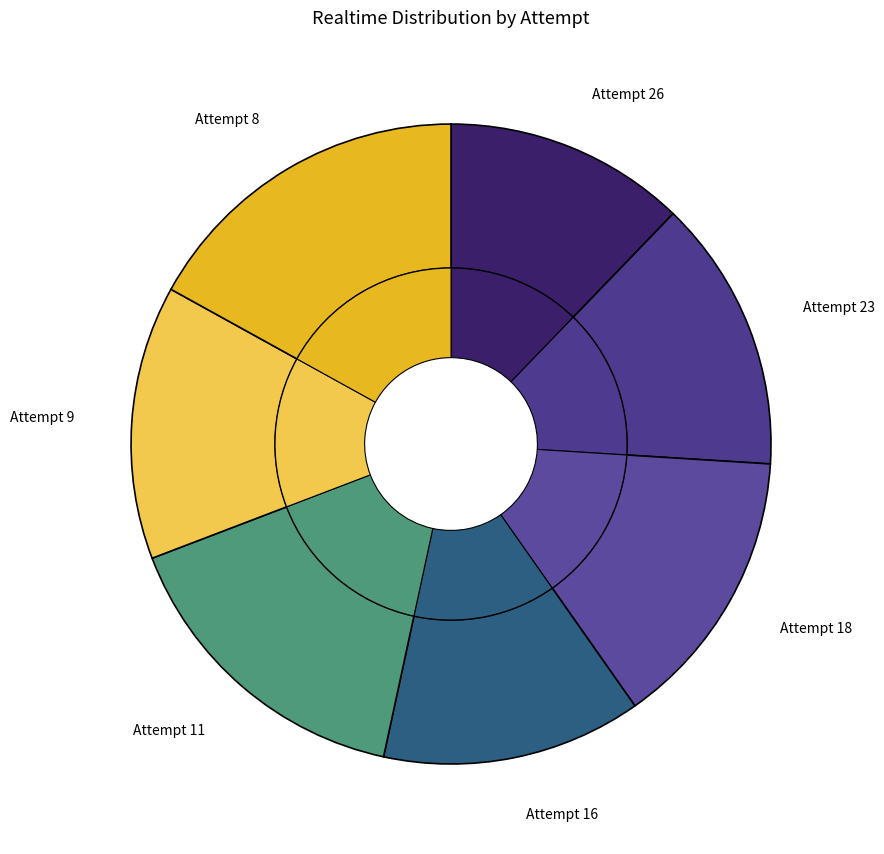

Is there any slice that represents more than half of the pie?

No